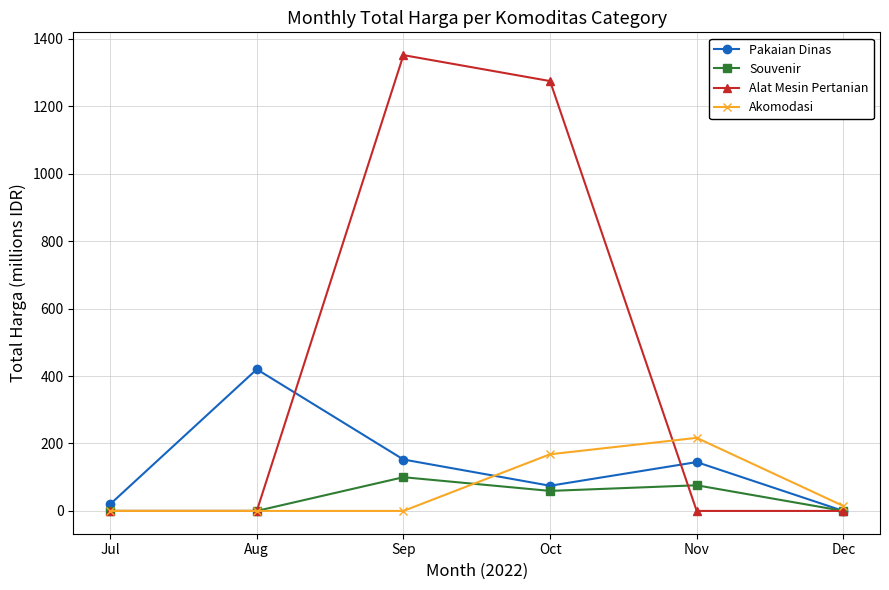

At which label is Alat Mesin Pertanian closest to 675?

Oct